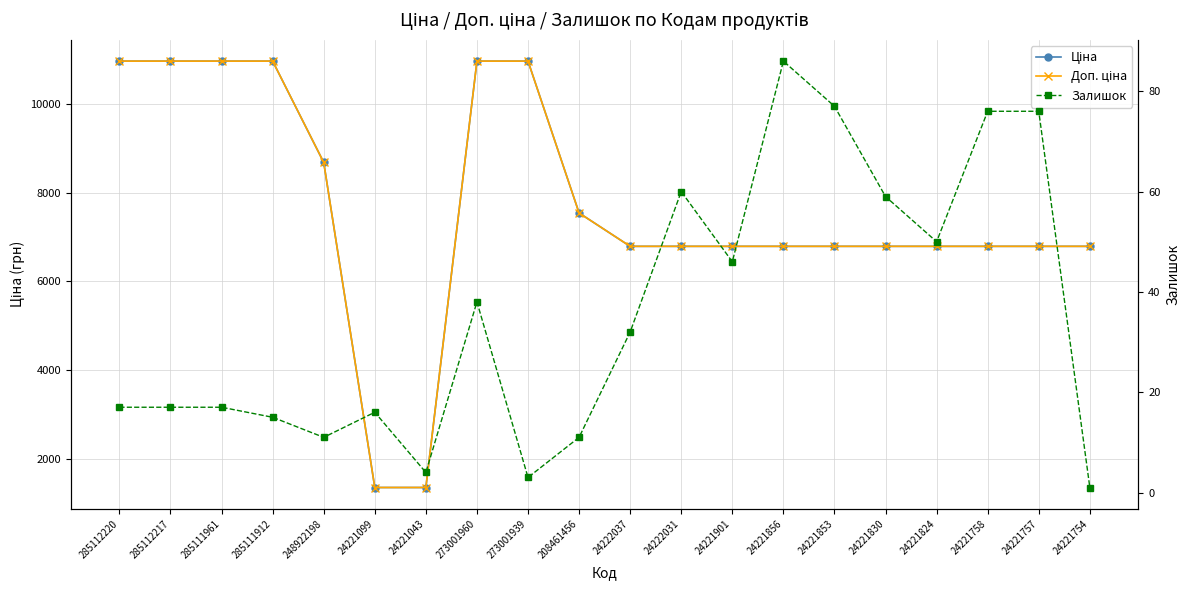

The Залишок series shows 22.7 at 285112220. True or false?

False